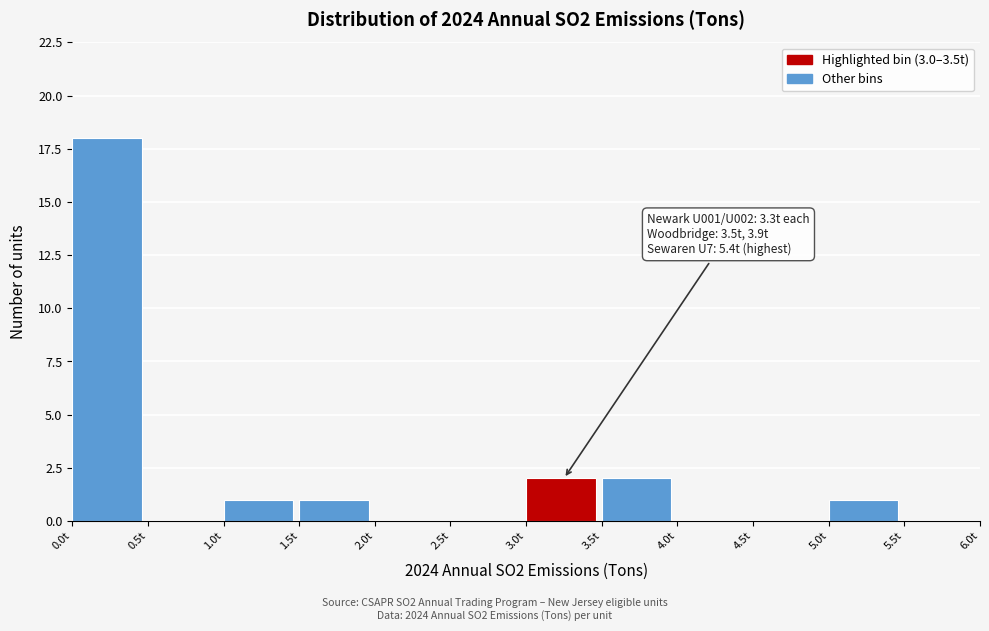

Over which range of the x-axis is the bar tallest?

0.0 to 0.5